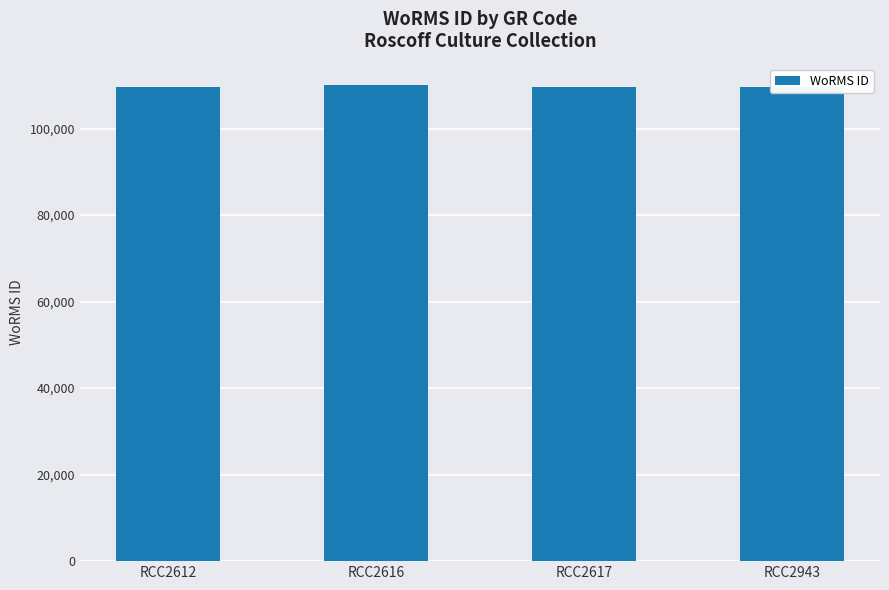

Reading left to right, extract all data points from this chart.

109545	110153	109545	109545